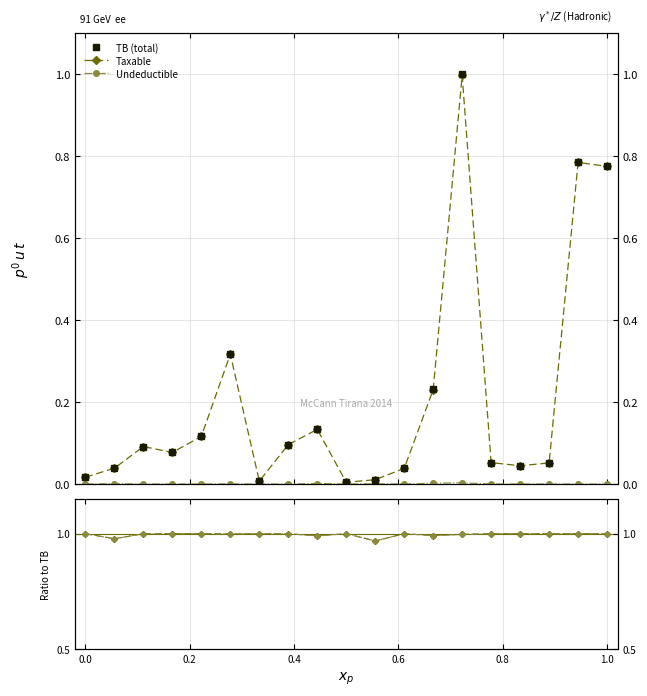

True or false: TB (total) has a value of 0.0 at 9.

False